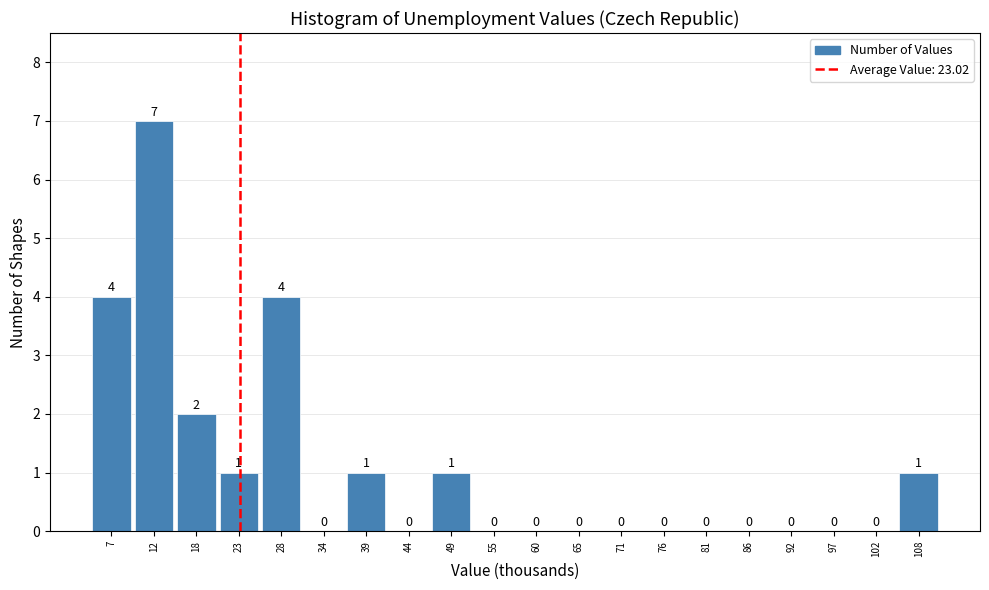

What is the height of the bar covering 47 to 52 on the x-axis? The bar edges are not printed on the chart, so give them approximately, as read against the axis.

1